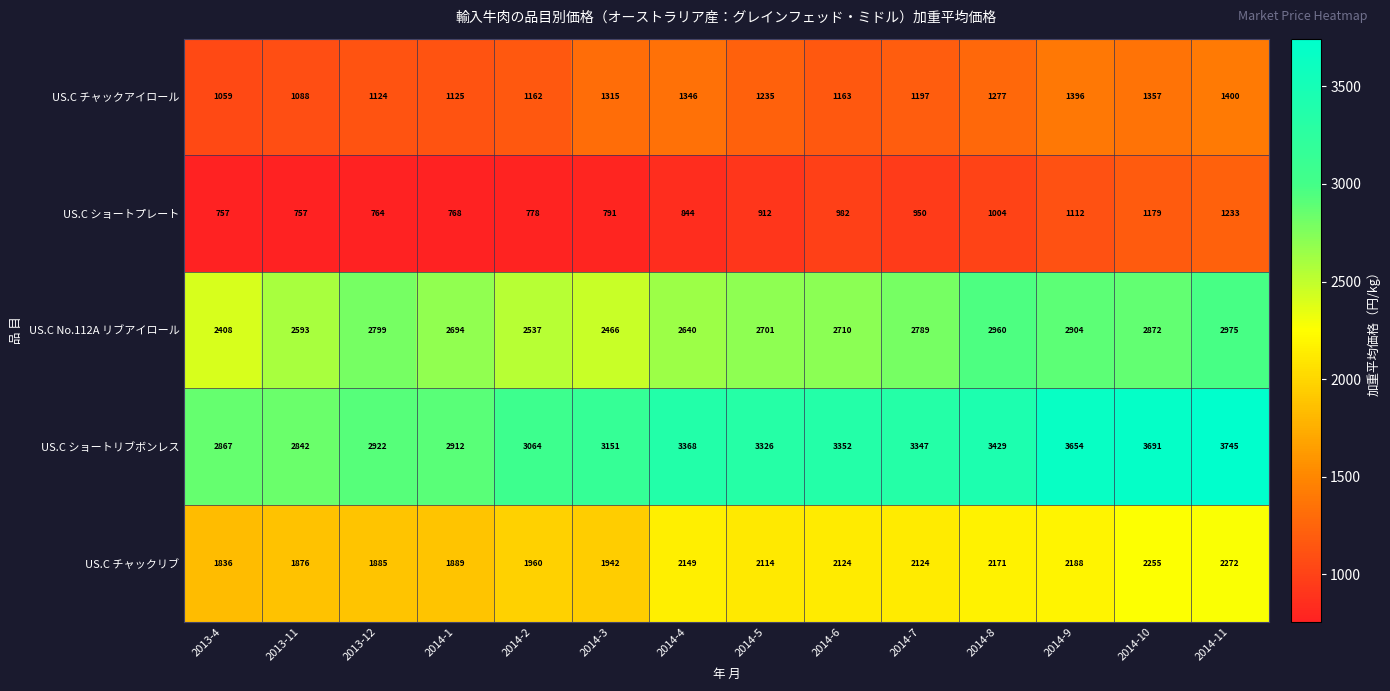

What is the difference between the US.C チャックアイロール values at 2014-6 and 2014-3?

152